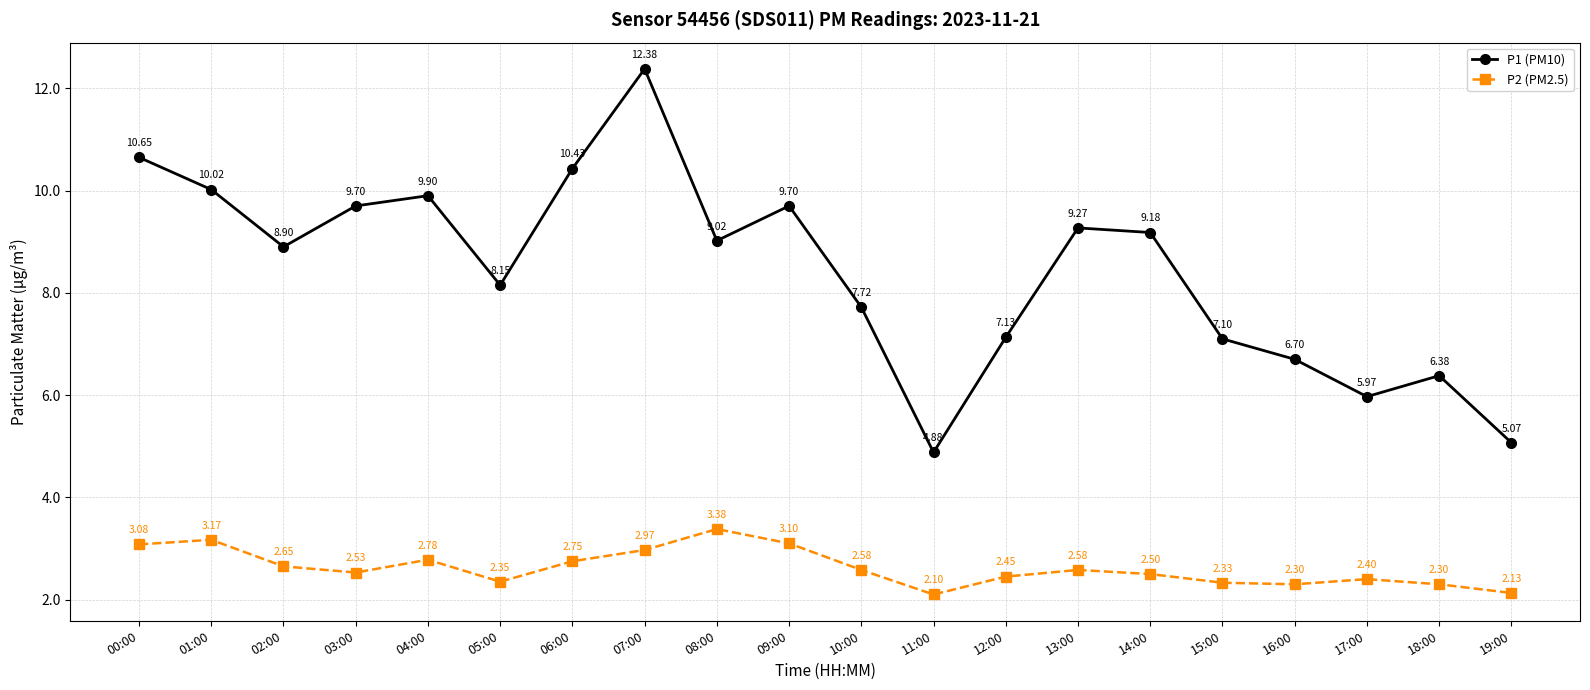

True or false: P1 (PM10) and P2 (PM2.5) intersect in this chart.

False